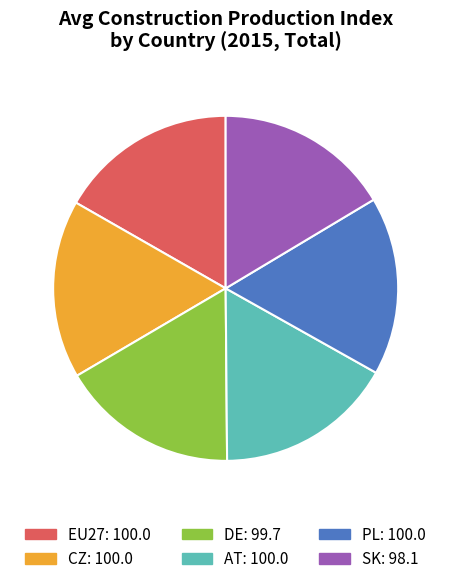

How many slices are in this pie chart?

6